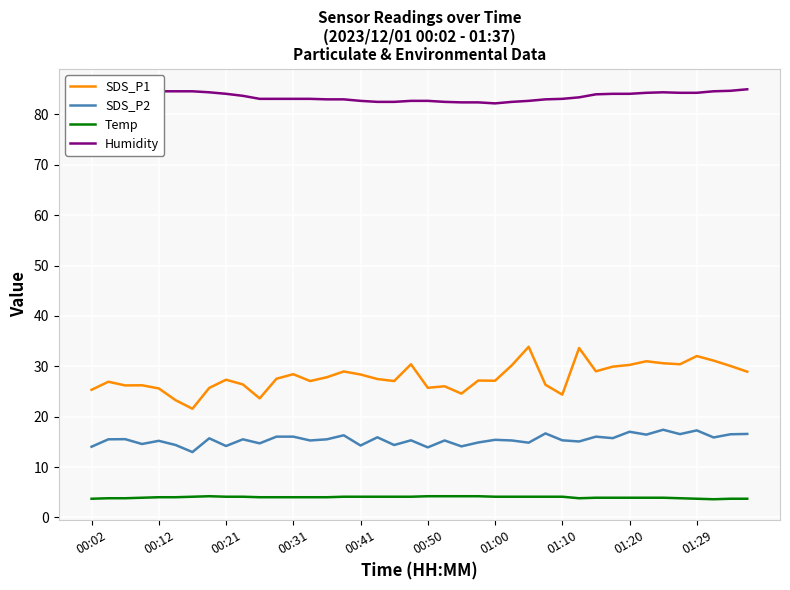

Which series has the largest range (max minus min)?

SDS_P1